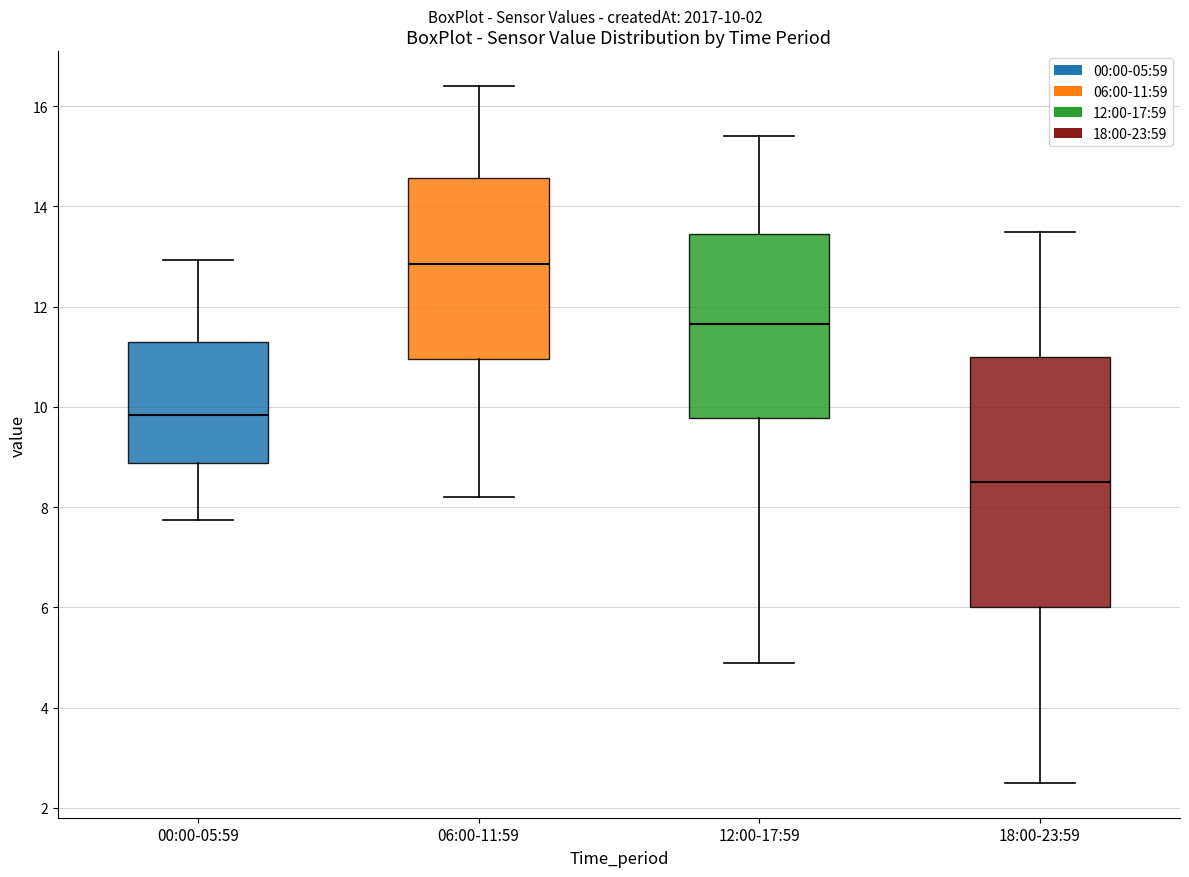

Reading left to right, read every box against the y-axis: the position of its median line, the range the box covers, and the ends of its whiskers. The values are not printed on the chart, so give them approximately, as read against the axis.

00:00-05:59: median 9.8, box 8.8 to 11.2, whiskers 7.8 to 13.0
06:00-11:59: median 12.8, box 11.0 to 14.6, whiskers 8.2 to 16.4
12:00-17:59: median 11.6, box 9.8 to 13.4, whiskers 5.0 to 15.4
18:00-23:59: median 8.6, box 6.0 to 11.0, whiskers 2.6 to 13.6